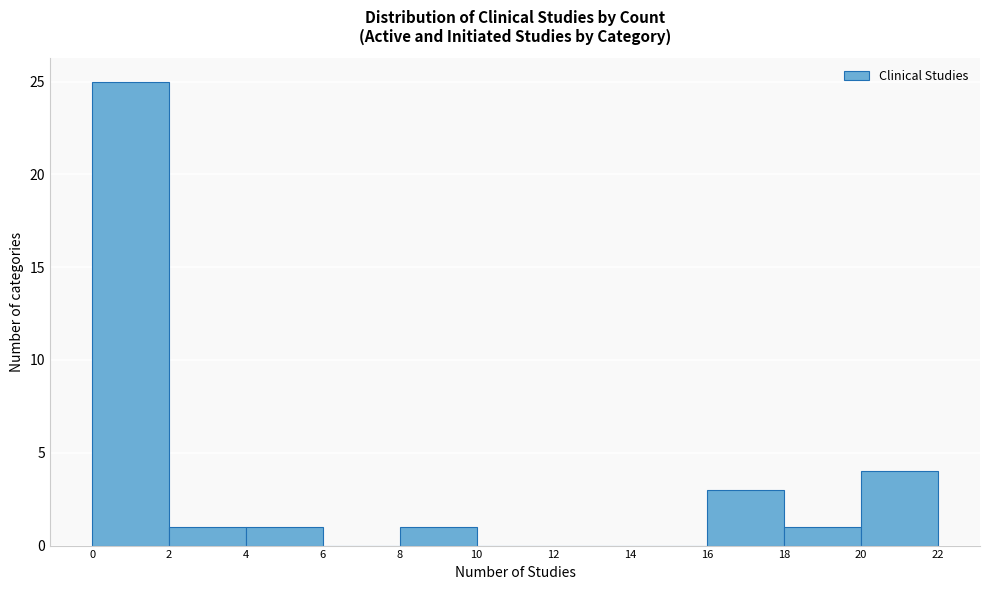

Reading left to right, transcribe this chart: for each bar, give the range it covers on the x-axis and its height. The values are not printed on the chart, so give them approximately, as read against the axis.

0 to 2: 25
2 to 4: 1
4 to 6: 1
6 to 8: 0
8 to 10: 1
10 to 12: 0
12 to 14: 0
14 to 16: 0
16 to 18: 3
18 to 20: 1
20 to 22: 4